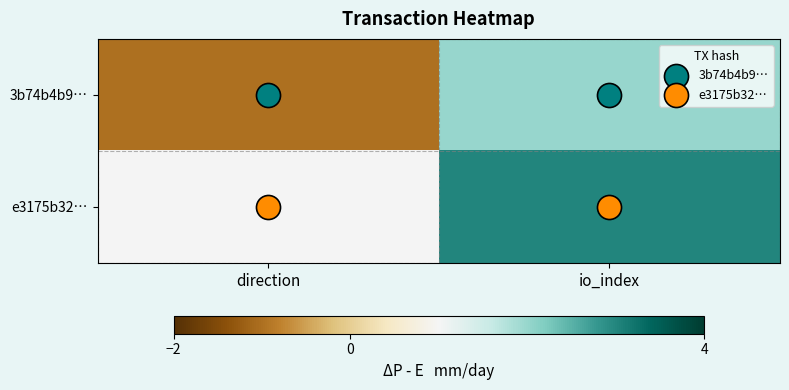

Where is 3b74b4b9… nearest to the value 0?

direction